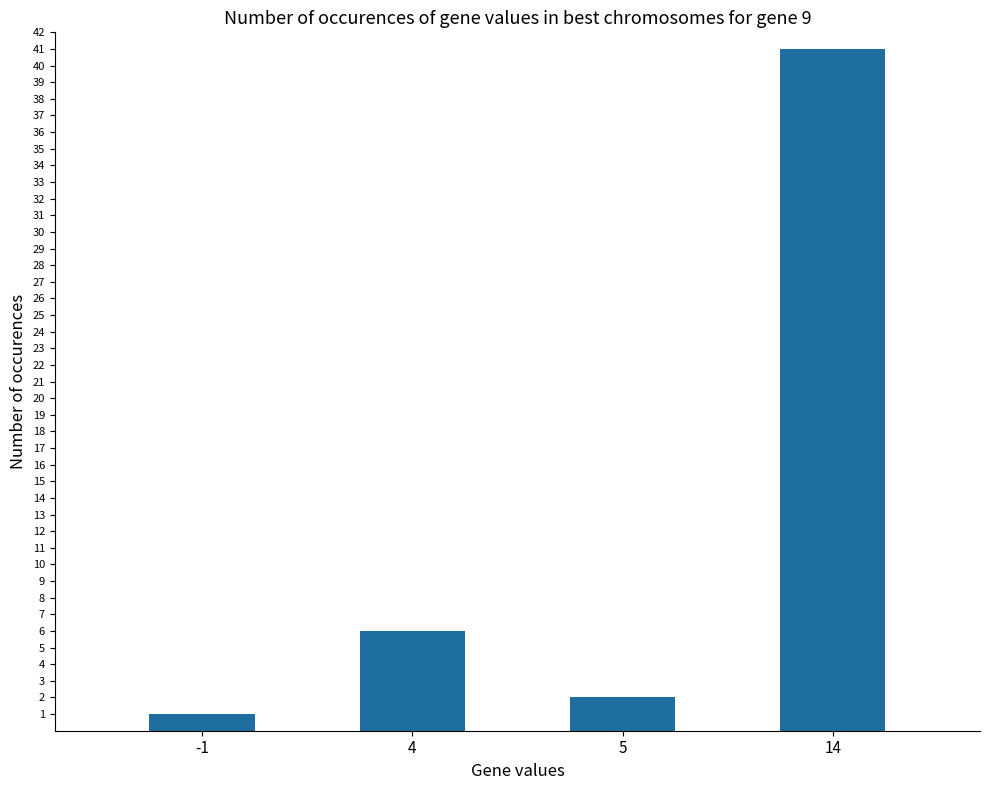

Does the chart contain stacked bars?

No